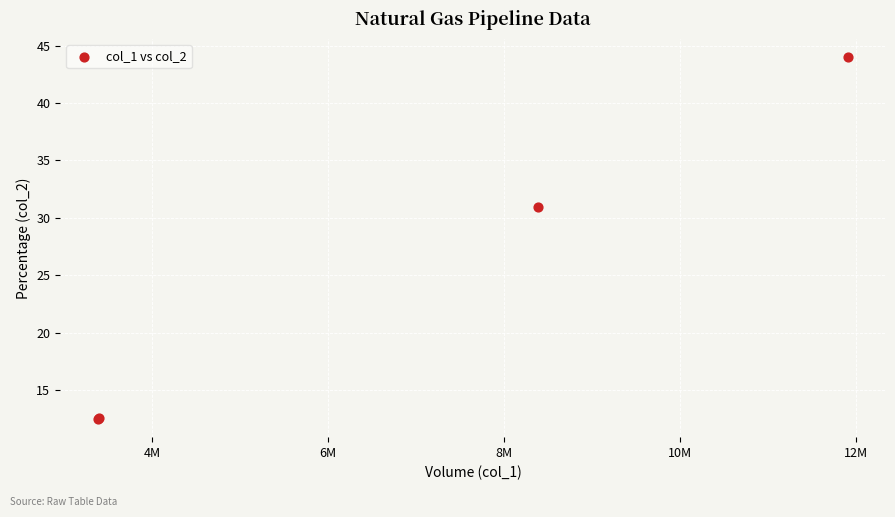

What Y value in the scatter plot is closest to 28?

31.0